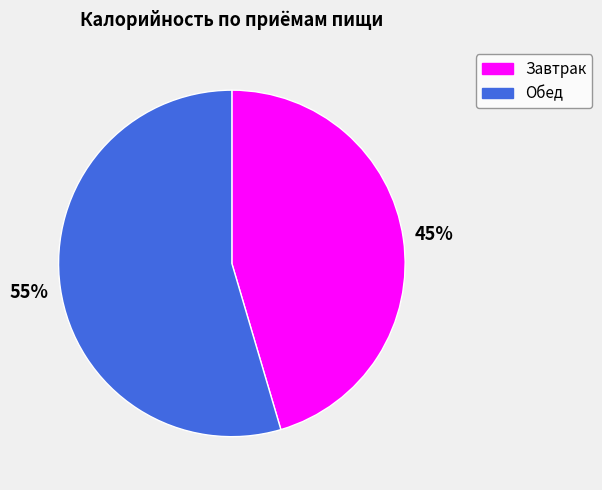

To the nearest percent, what portion does Завтрак represent?

45%